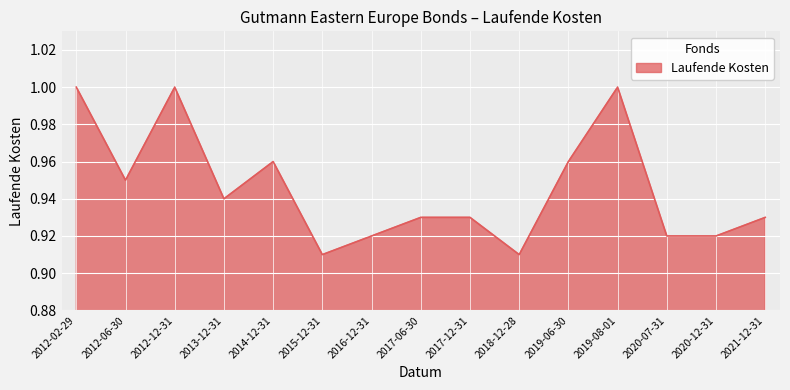

Does the chart have visible grid lines?

Yes